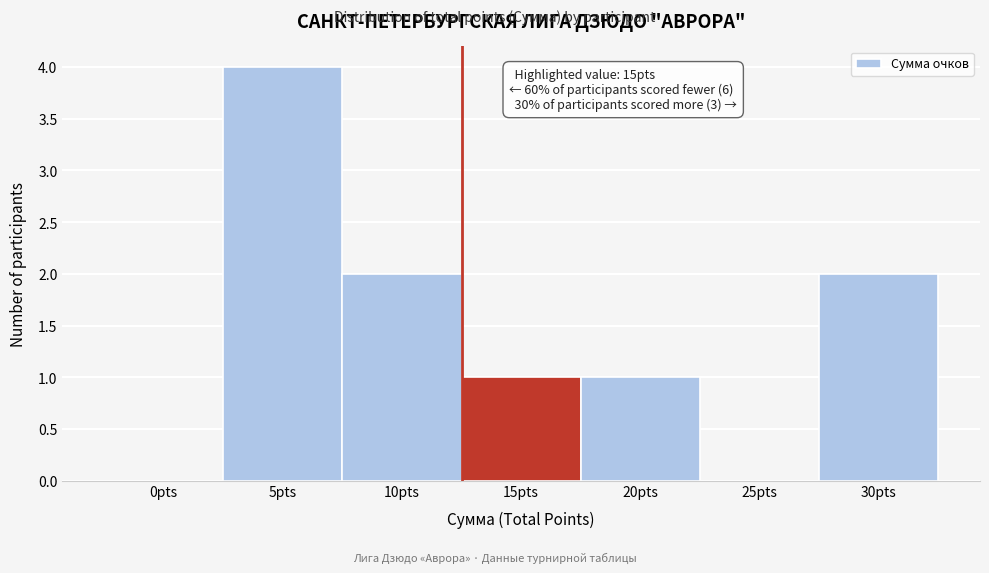

Reading right to left, what are all the values shown in this chart?

30pts=2	25pts=0	20pts=1	15pts=1	10pts=2	5pts=4	0pts=0